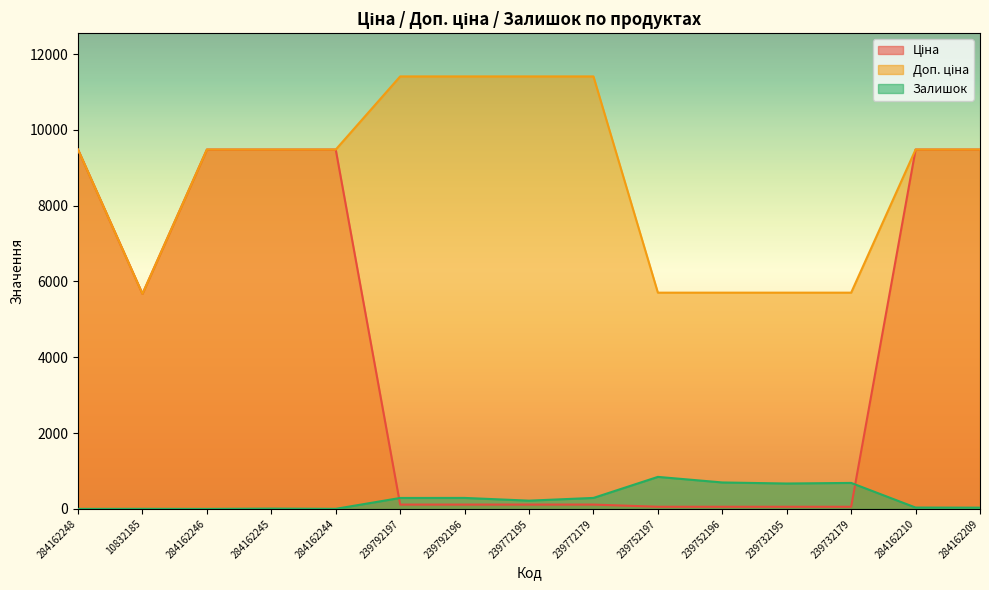

Does the chart have visible grid lines?

No